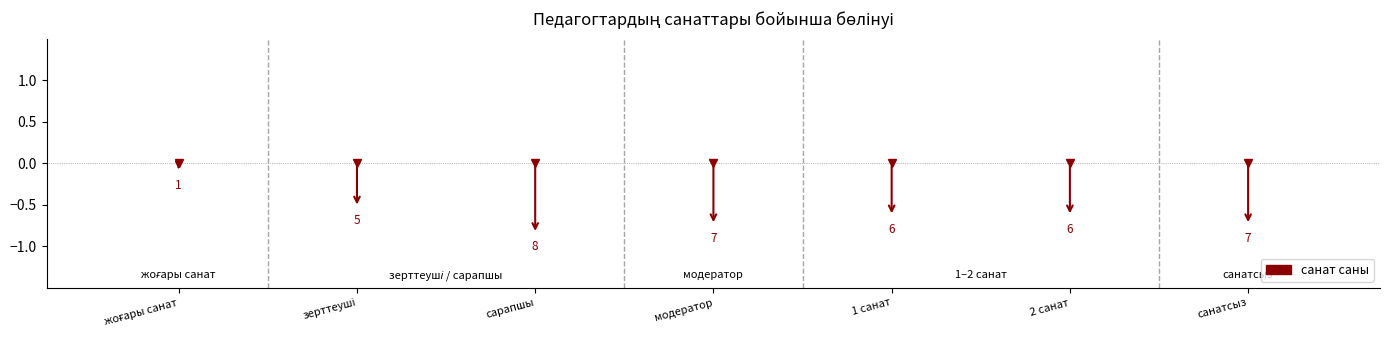

Reading left to right, transcribe all the data shown in this chart.

жоғары санат=-0.1	зерттеуші=-0.5	сарапшы=-0.8	модератор=-0.7	1 санат=-0.6	2 санат=-0.6	санатсыз=-0.7